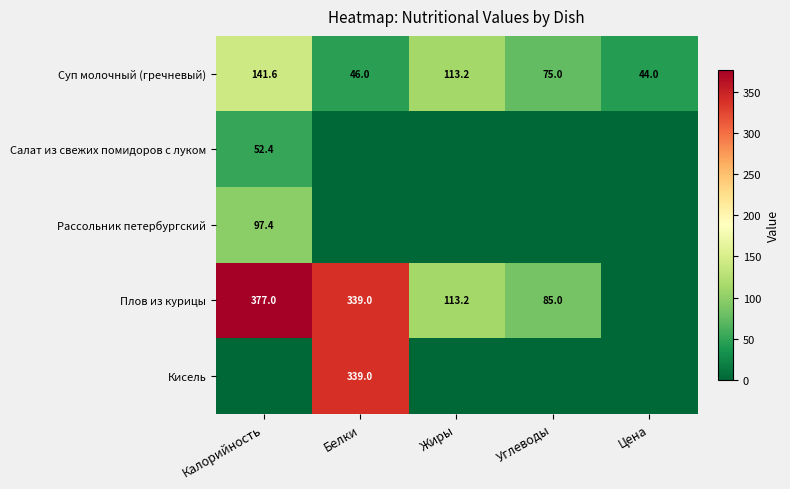

At which label does Суп молочный (гречневый) reach its peak?

Калорийность